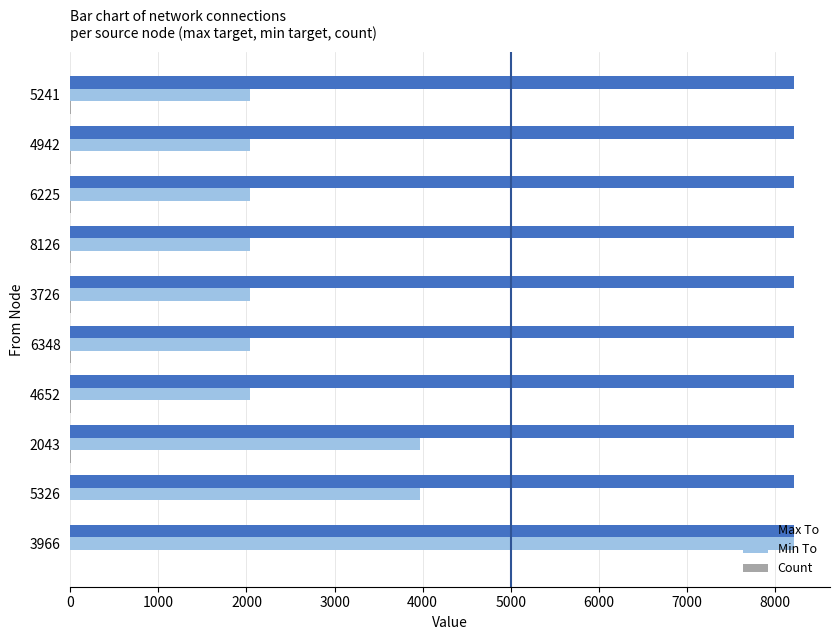

The Min To series shows 1470 at 2043. True or false?

False